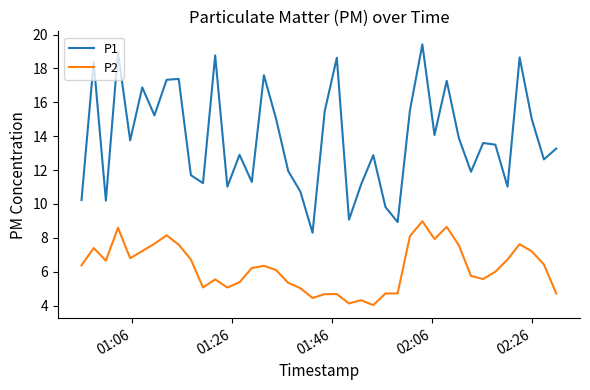

Which series has the widest spread of values?

P1